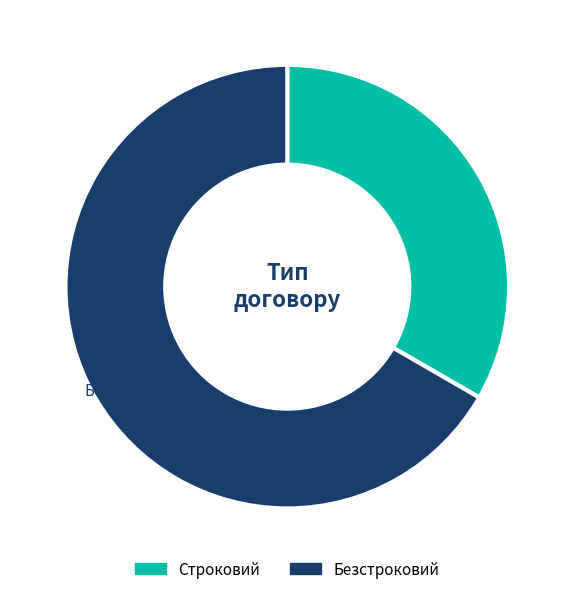

Which has a higher value, Строковий or Безстроковий?

Безстроковий